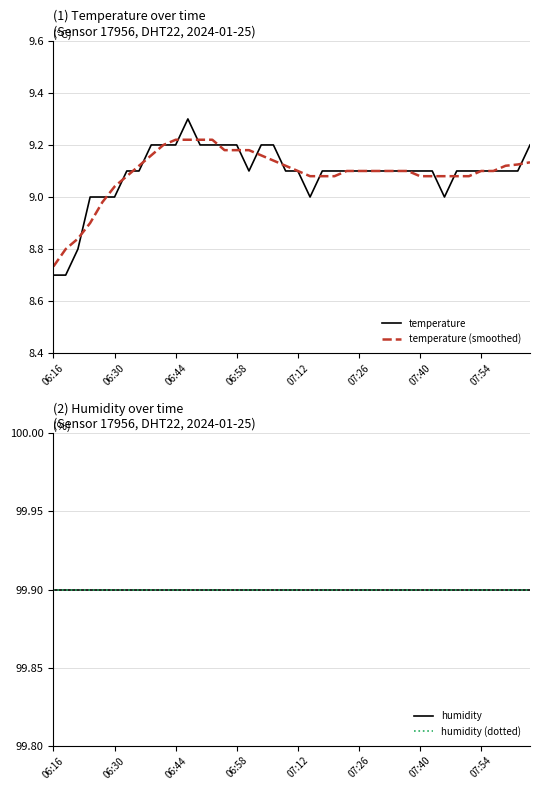

The temperature series shows 14.5 at 07:12. True or false?

False